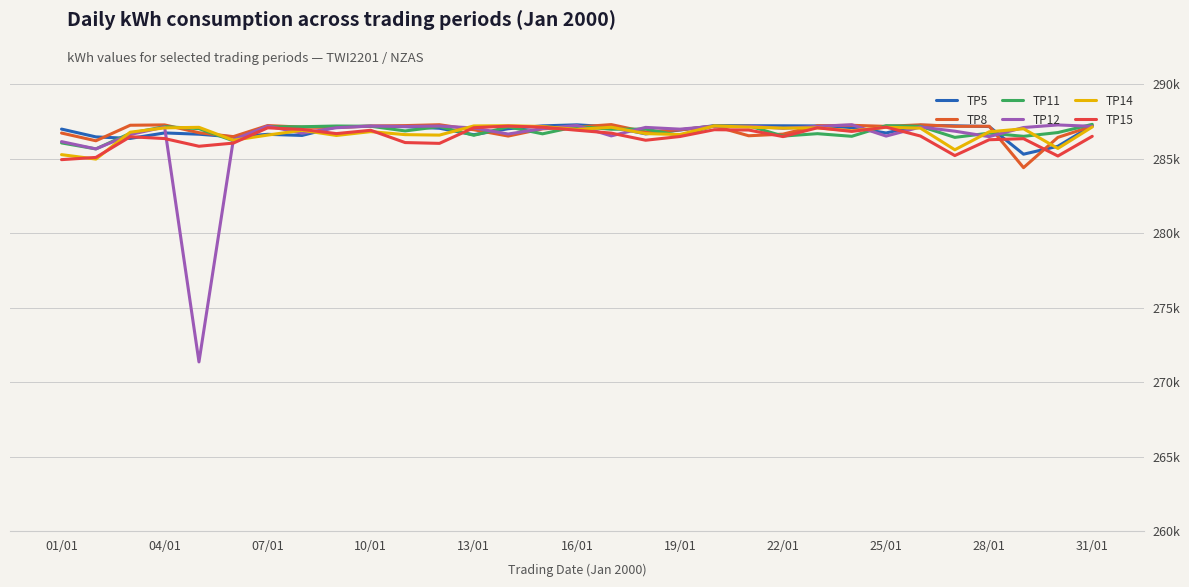

Which series ends up on top after the final intersection of TP12 and TP11?

TP11